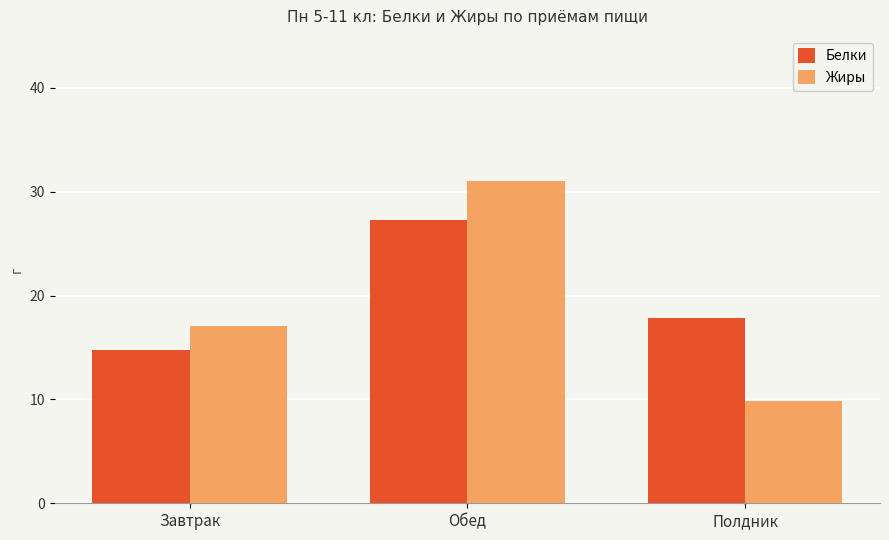

Where does the Белки series first go above 17?

Обед